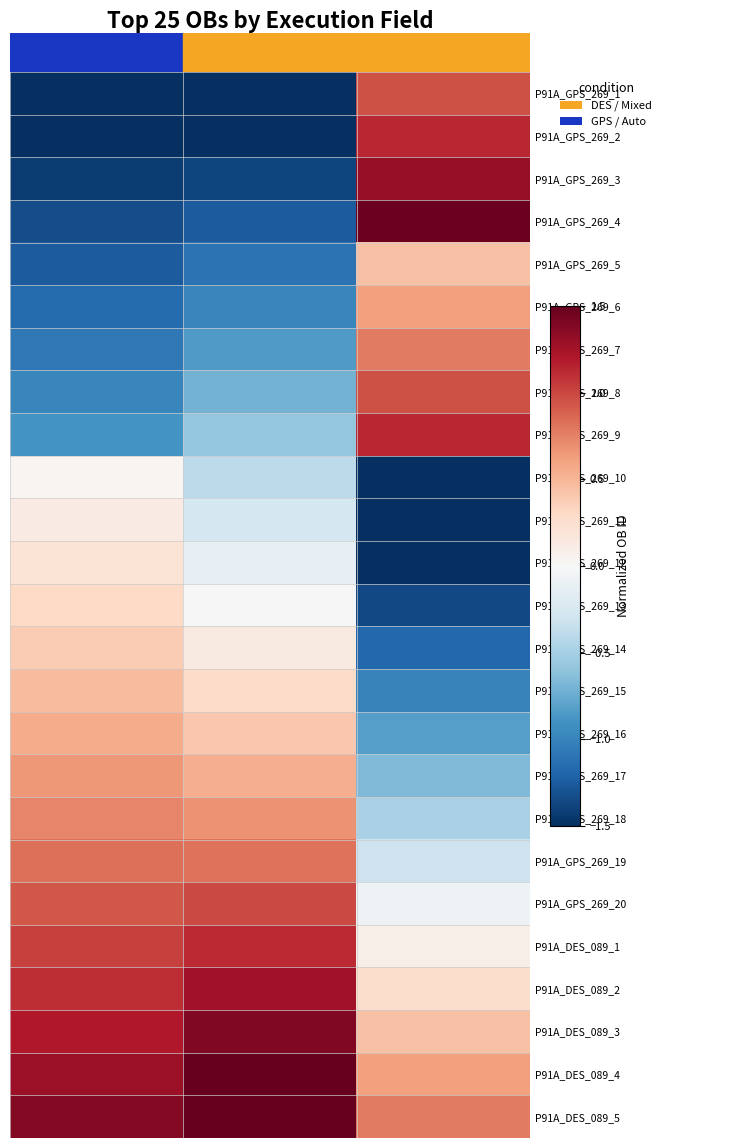

At which category is the sum across all series the highest?

1.0